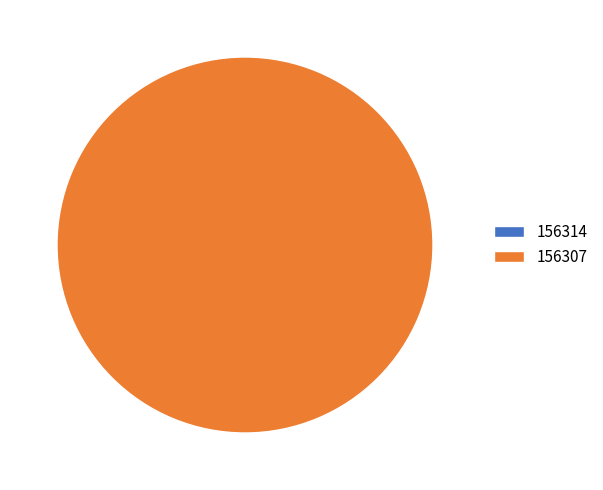

Which category has the smallest portion of the pie?

156314